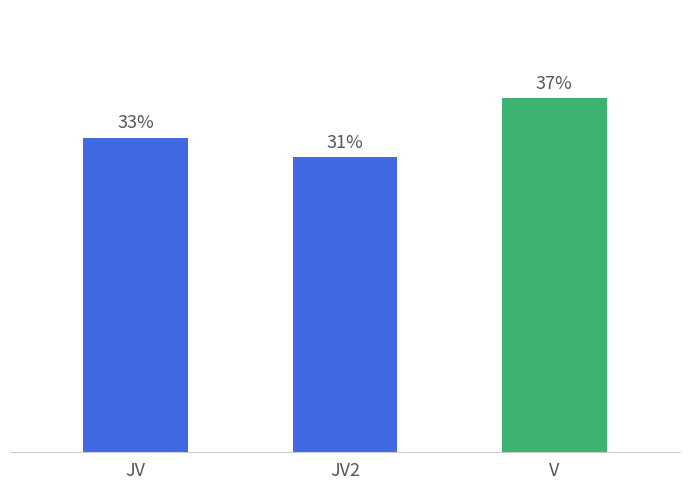

Are the bars horizontal?

No